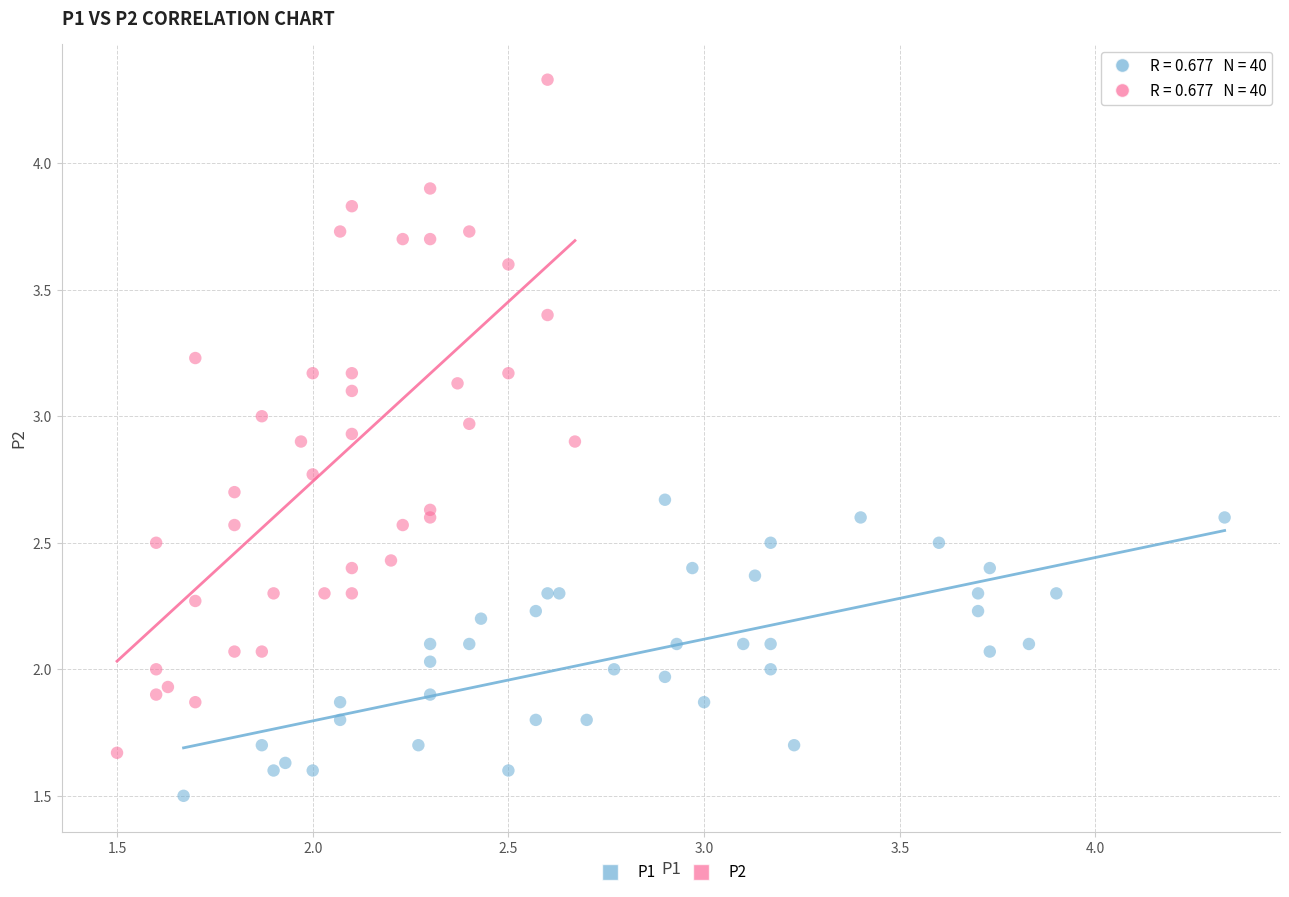

What are all the series names shown in the legend?

P1, P2